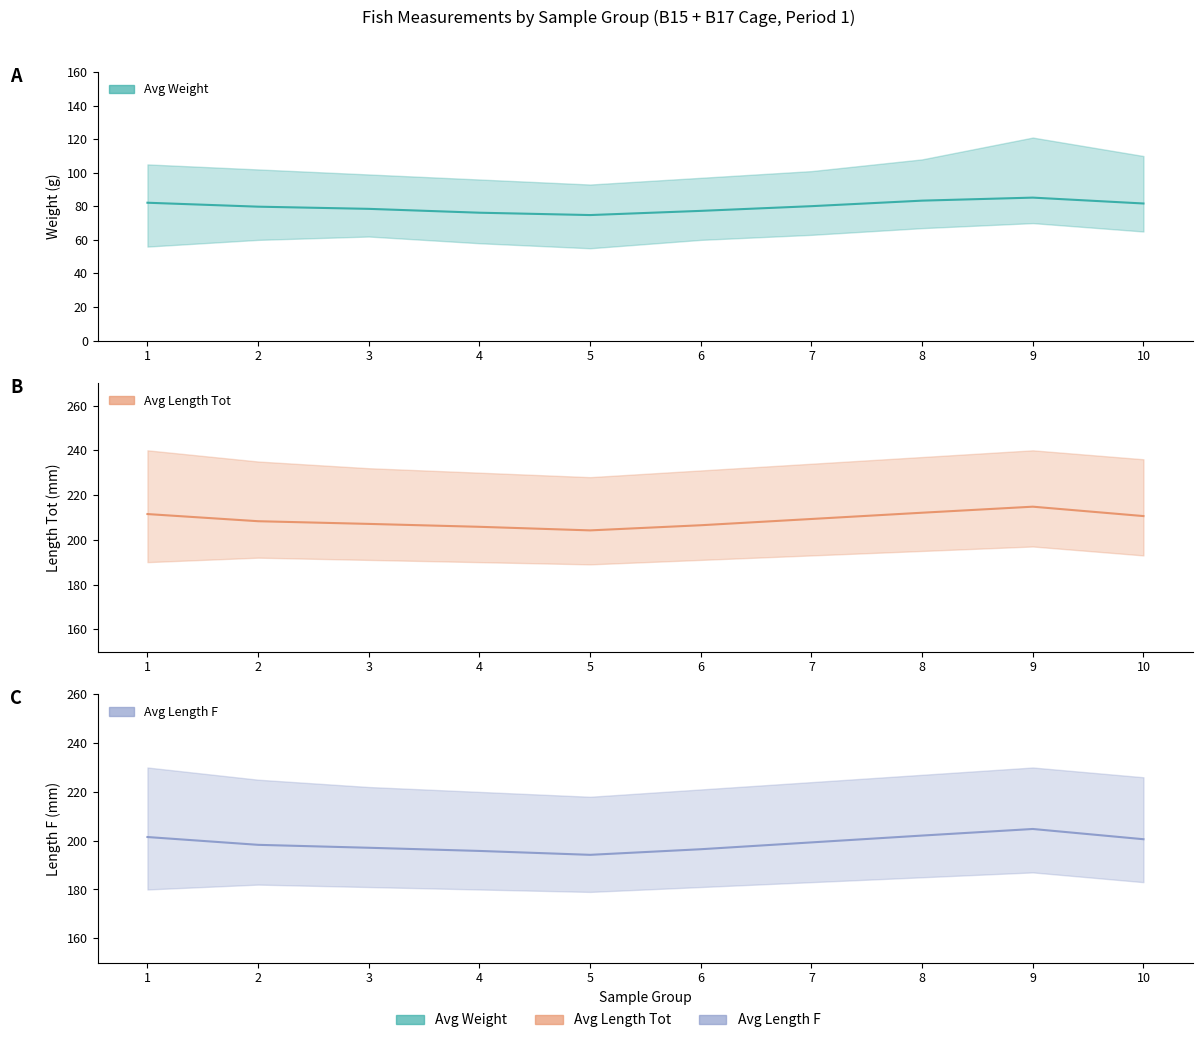

At which label is Avg Length Tot closest to 209?

7